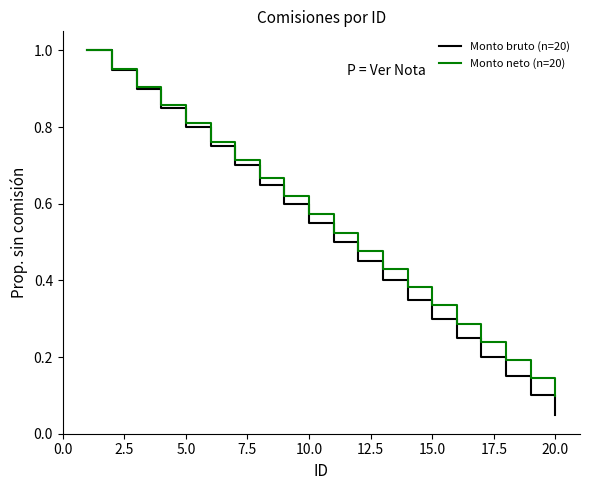

Which series has the largest range (max minus min)?

Monto bruto (n=20)